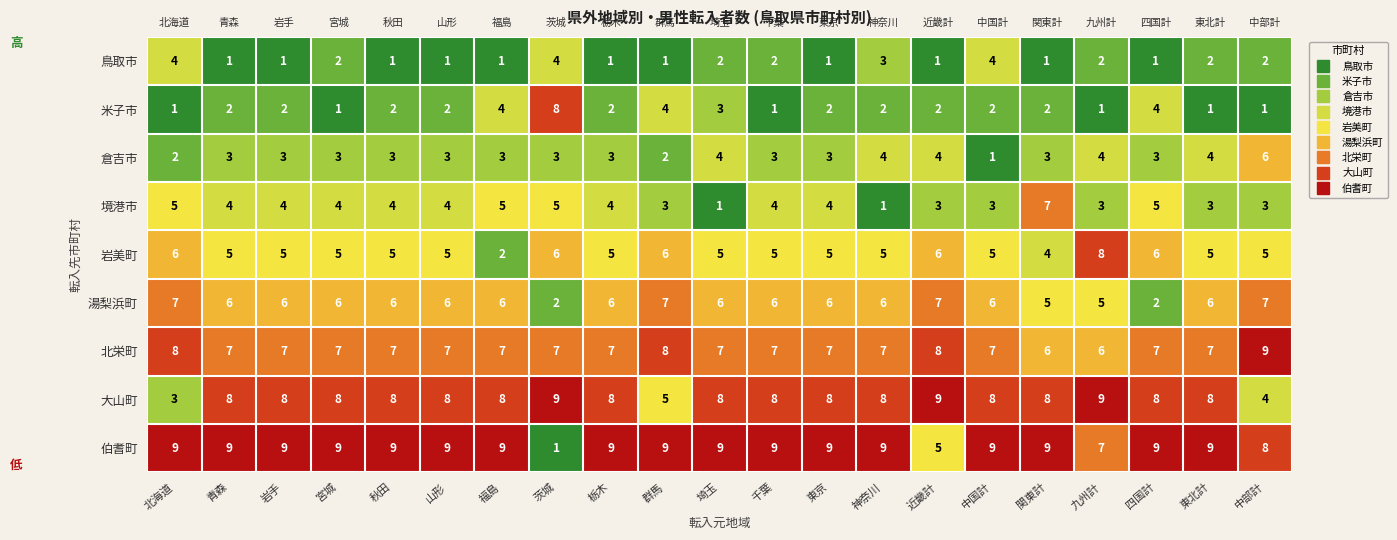

At 北海道, list the series in order from smallest to largest.

米子市, 倉吉市, 大山町, 鳥取市, 境港市, 岩美町, 湯梨浜町, 北栄町, 伯耆町